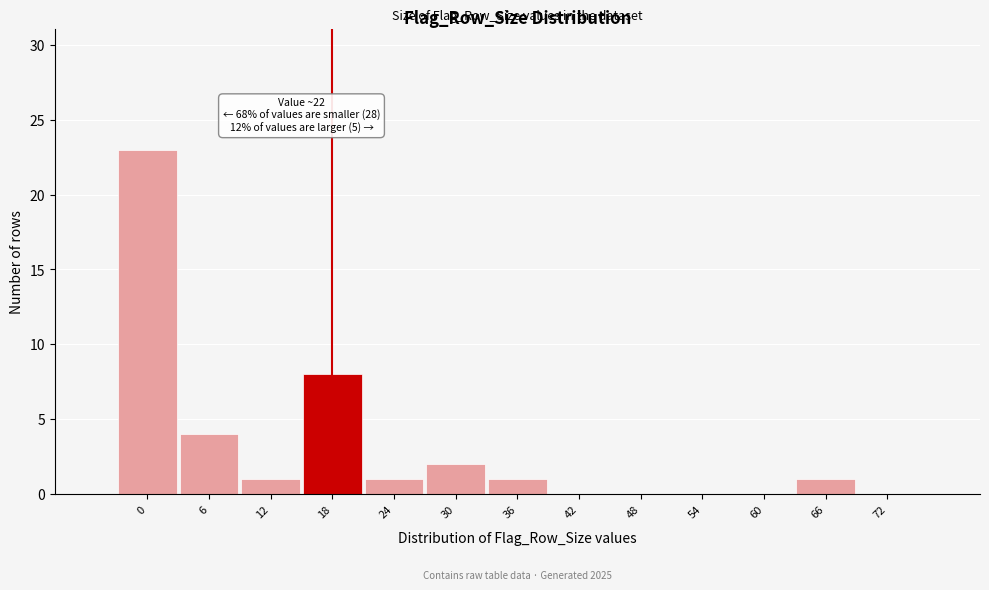

Reading left to right, transcribe all the data shown in this chart.

0=23	6=4	12=1	18=8	24=1	30=2	36=1	42=0	48=0	54=0	60=0	66=1	72=0